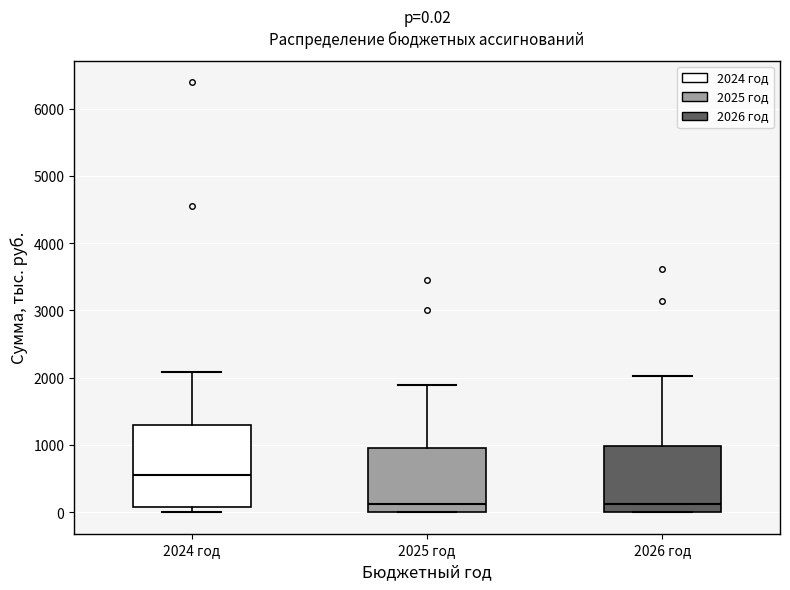

Which box is the tallest, from its lower edge to its upper edge?

2024 год